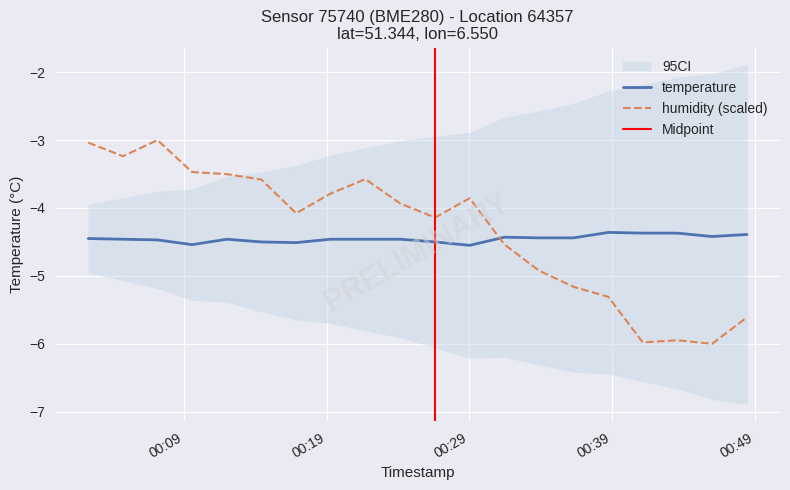

What is the minimum value for temperature?

-4.5